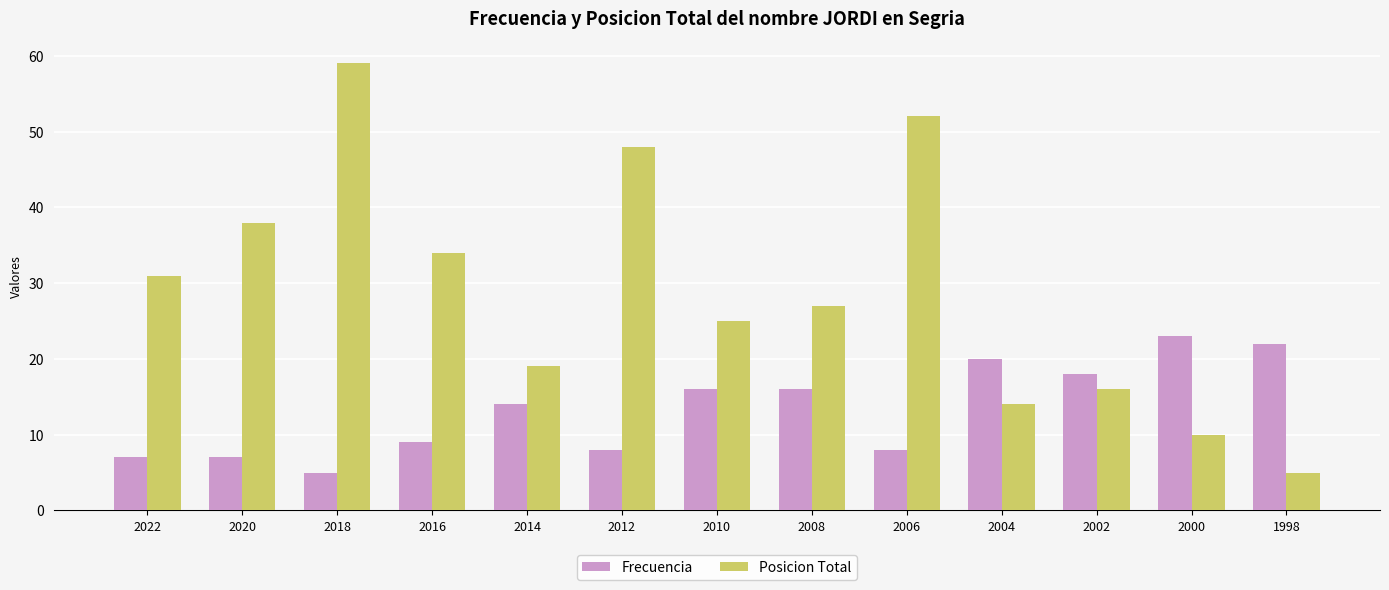

What is the difference between the maximum and minimum values in the Frecuencia series?

18